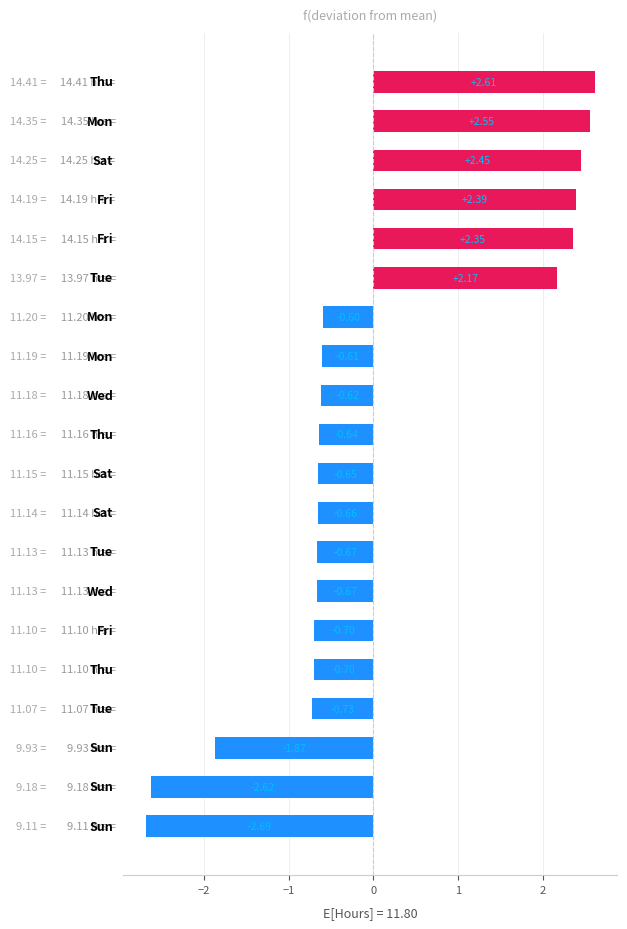

What is the difference between the maximum and second lowest values?

5.2